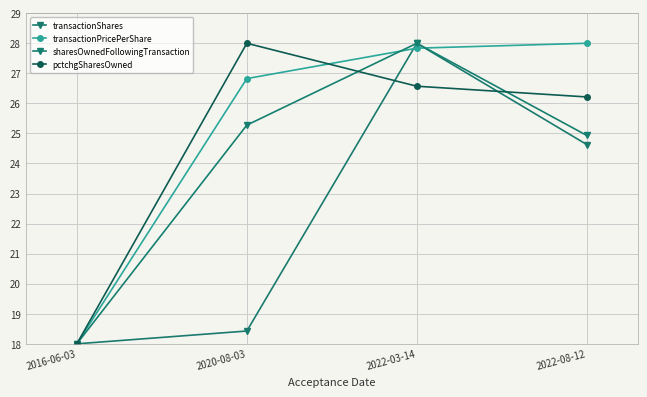

Is the value of transactionPricePerShare at 2016-06-03 greater than the value of sharesOwnedFollowingTransaction at 2022-08-12?

No